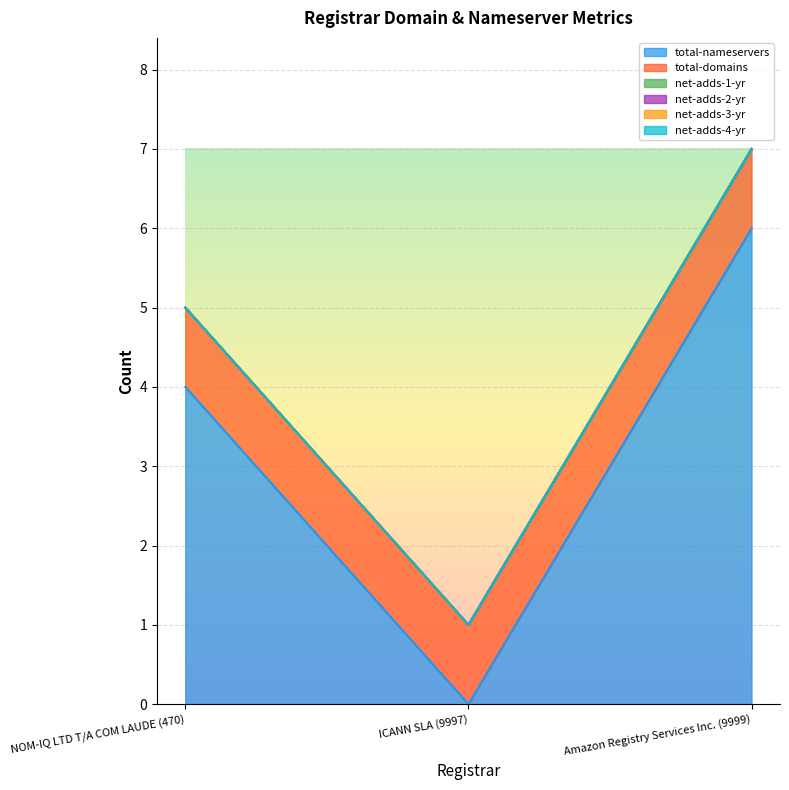

What are all the series names shown in the legend?

total-nameservers, total-domains, net-adds-1-yr, net-adds-2-yr, net-adds-3-yr, net-adds-4-yr